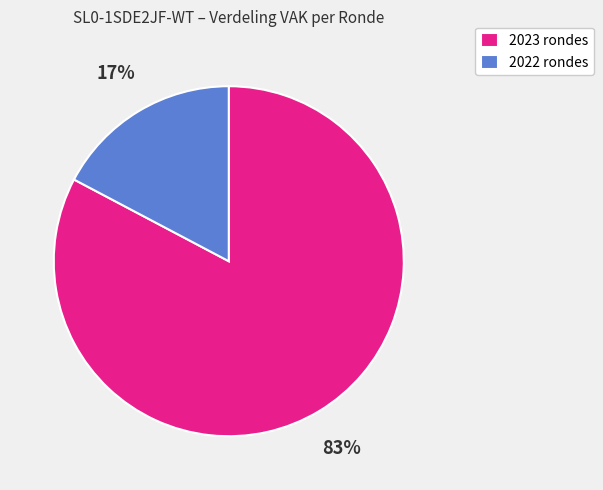

Do 2023 rondes and 2022 rondes together represent more than half of the pie?

Yes